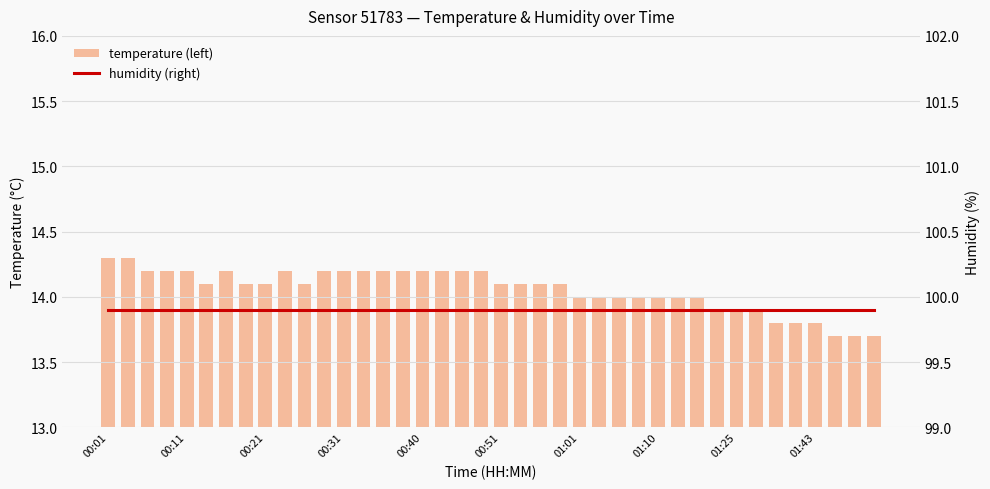

Read the temperature (left) value at 29.

14.0